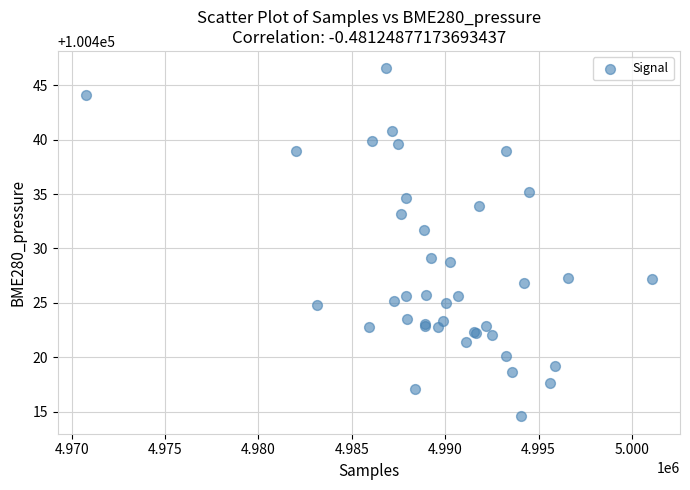

What Y value in the scatter plot is closest to 100430?

100429.1